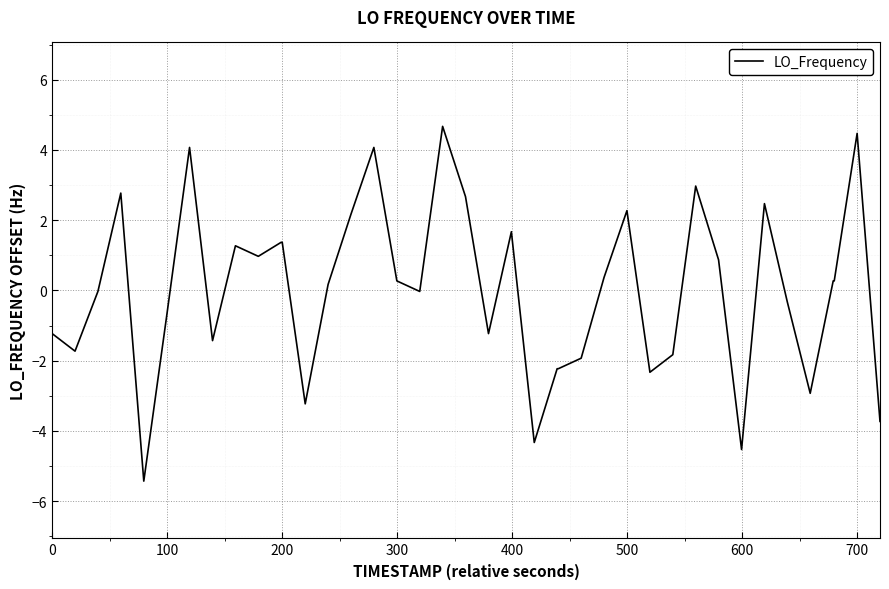

What is the minimum value shown in the chart?

-5.4